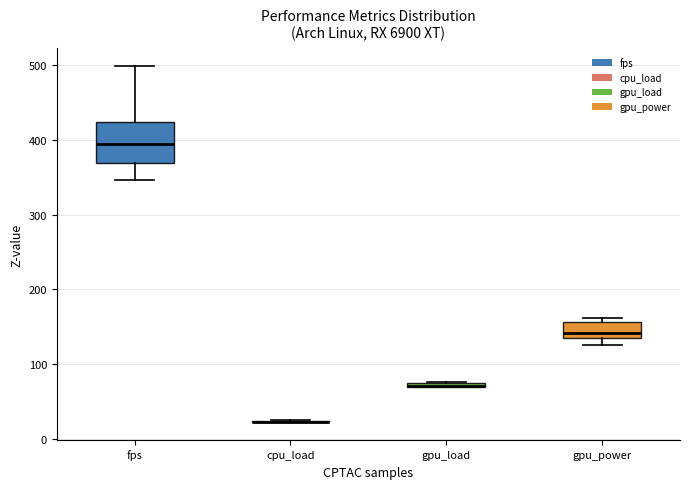

Where is the lower edge of the box for gpu_power on the y-axis? The values are not printed on the chart, so give them approximately, as read against the axis.

140